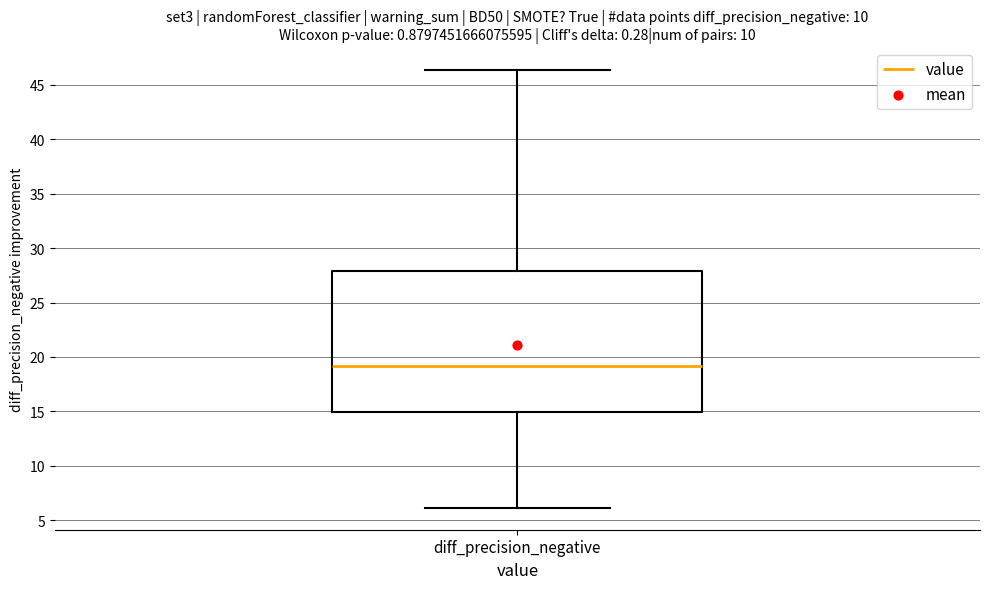

Transcribe this box plot: give where the median line is, the range the box spans, and where the two whiskers end, as read against the y-axis. The values are not printed on the chart, so give them approximately, as read against the axis.

median 19.0, box 15.0 to 28.0, whiskers 6.0 to 46.5